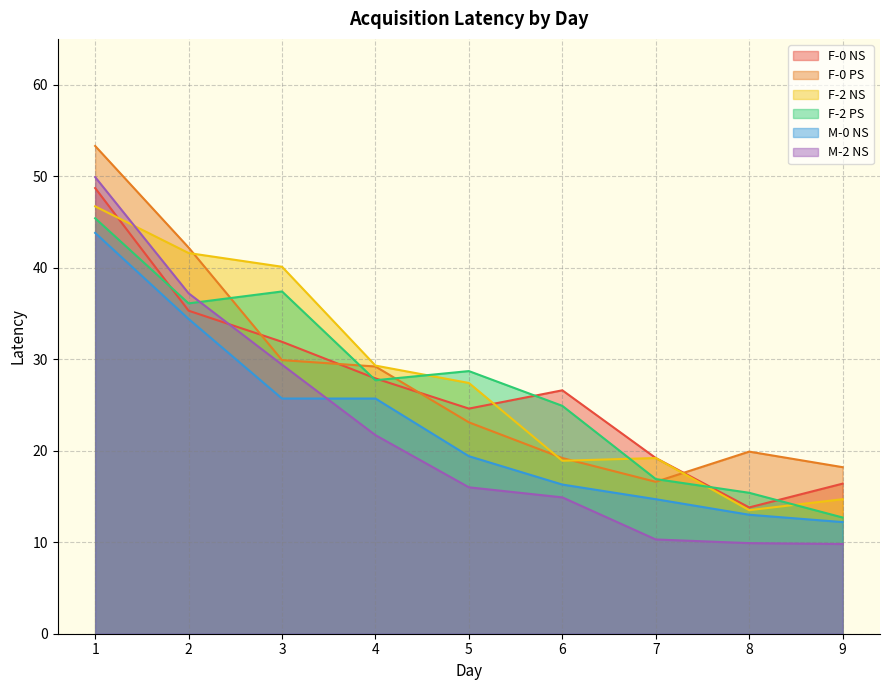

How many interior local peaks does the F-2 PS series have?

2